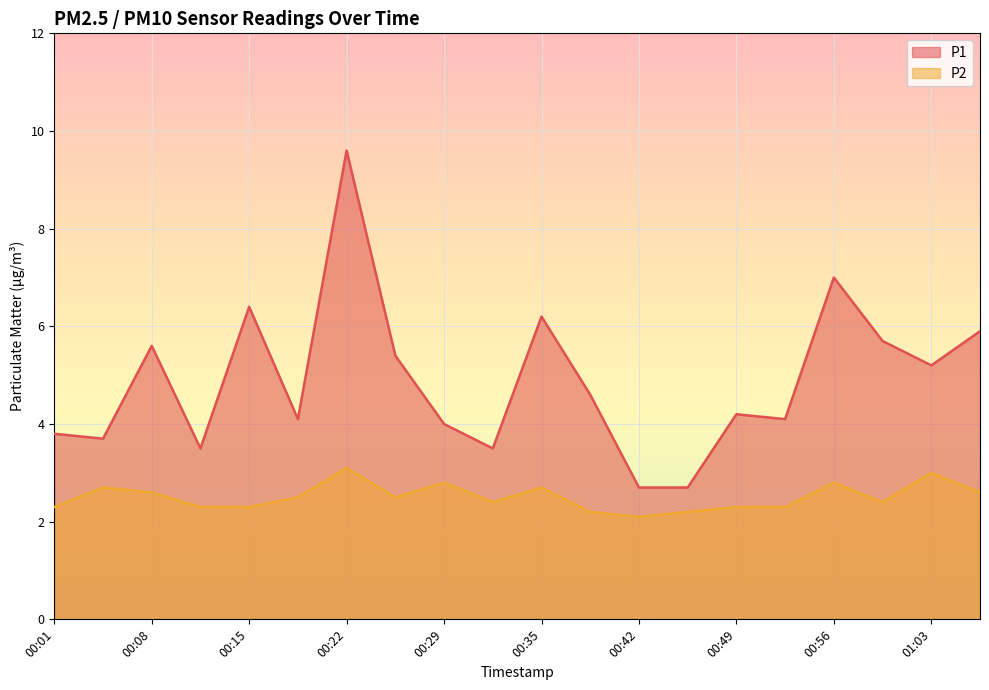

Is it true that P2 equals 3.4 at 00:46?

False